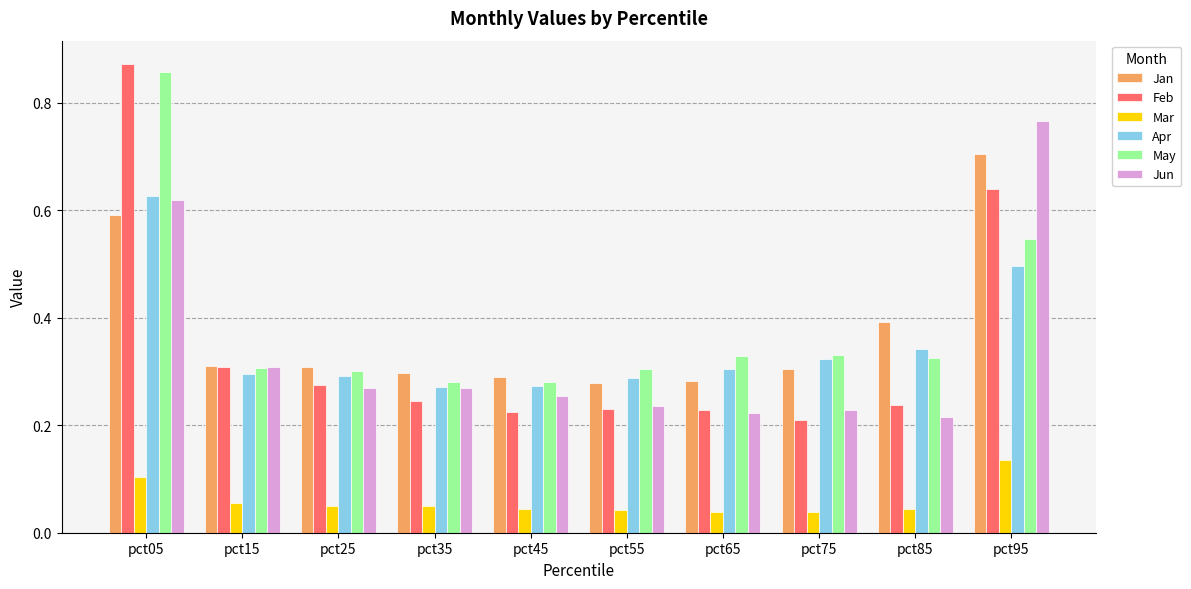

The Jan series shows 0.5 at pct35. True or false?

False